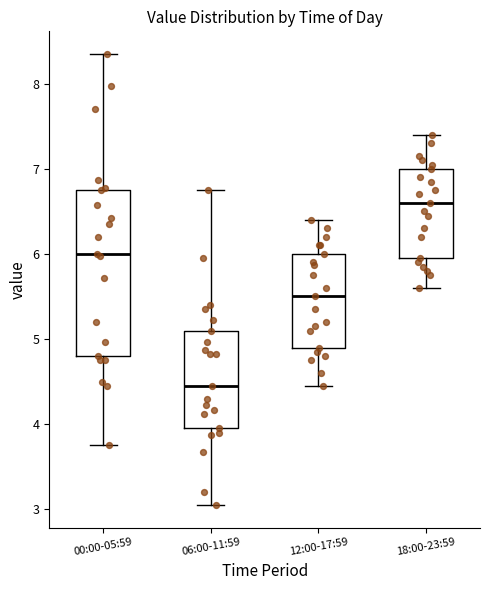

Which box's median line is the lowest?

06:00-11:59